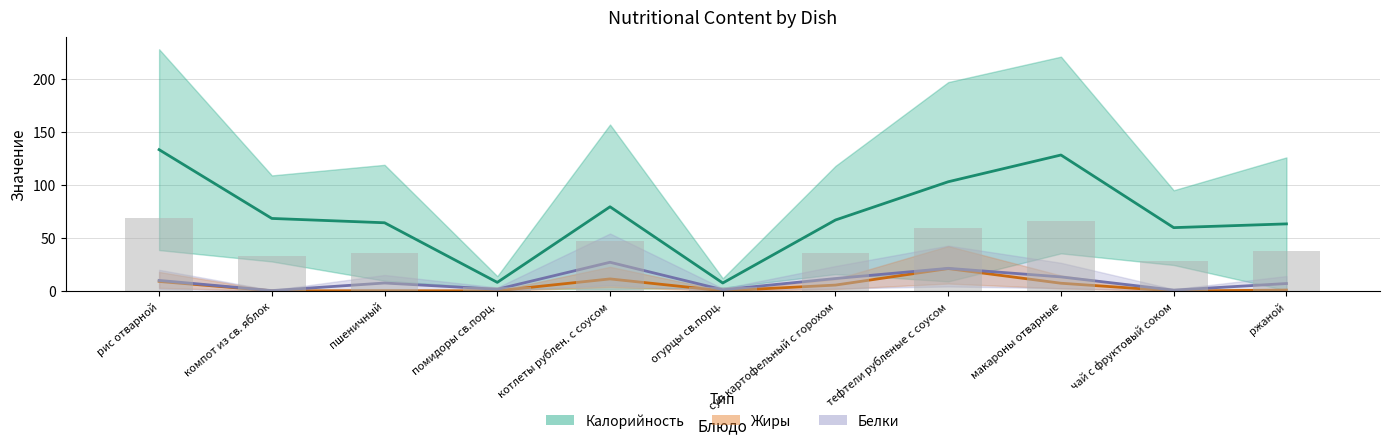

Rank the series at тефтели рубленые с соусом from lowest to highest value.

Жиры (среднее), Белки (среднее), Калорийность (бар), Калорийность (среднее)